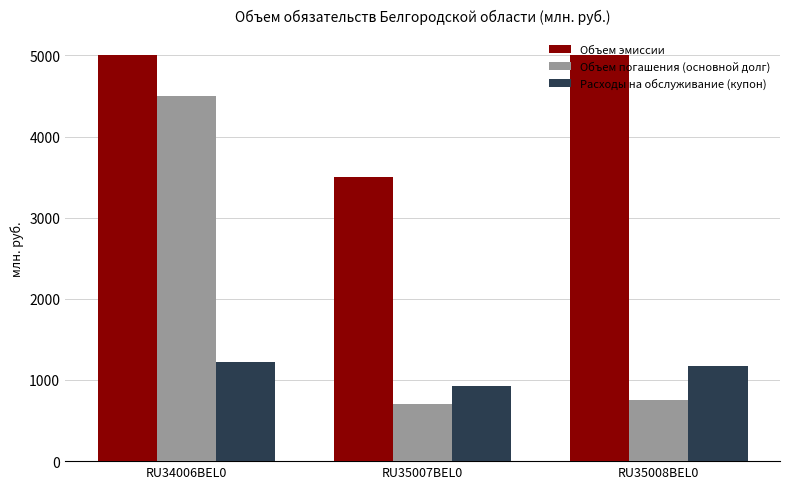

Which series has the largest range (max minus min)?

Объем погашения (основной долг)